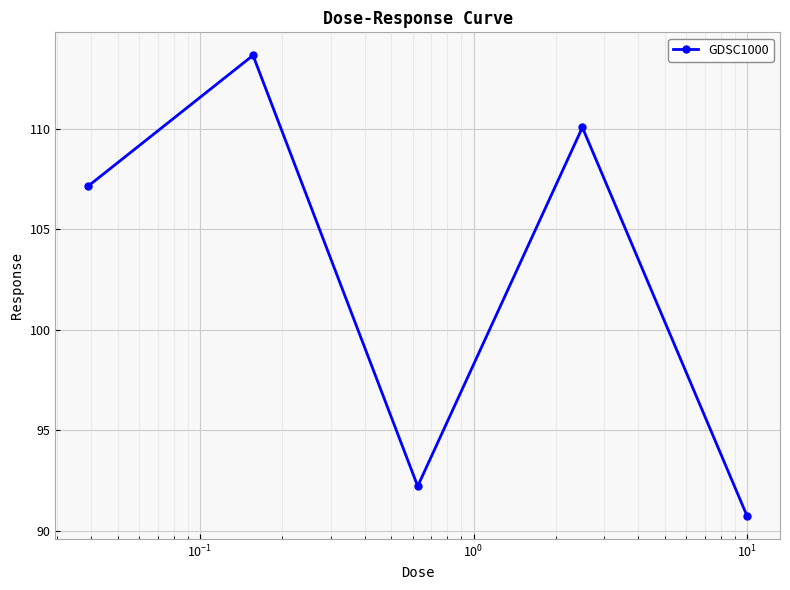

Reading left to right, transcribe all the data shown in this chart.

107.1	113.6	92.2	110.1	90.7